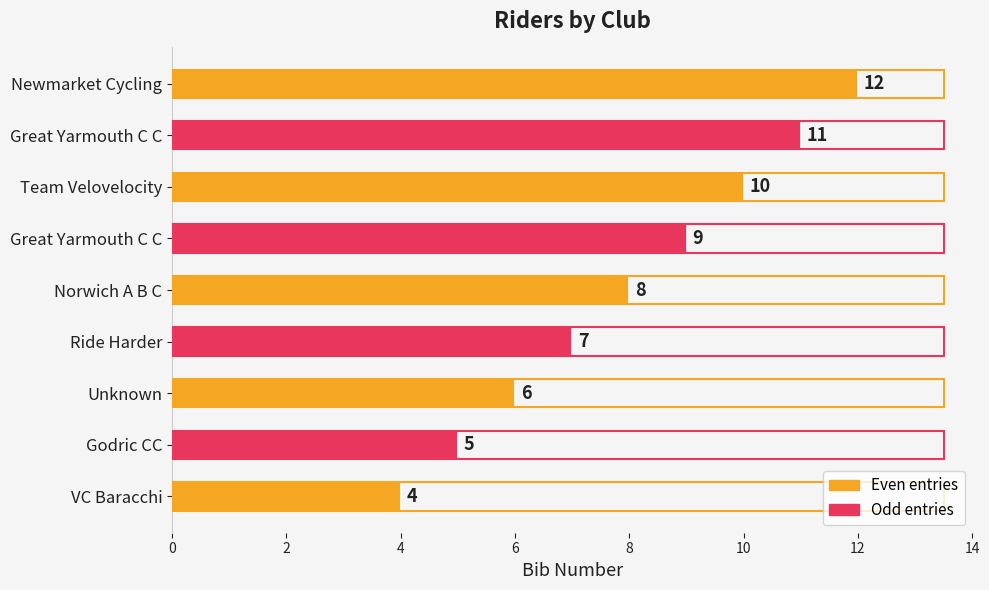

How many bars are there in total?

9